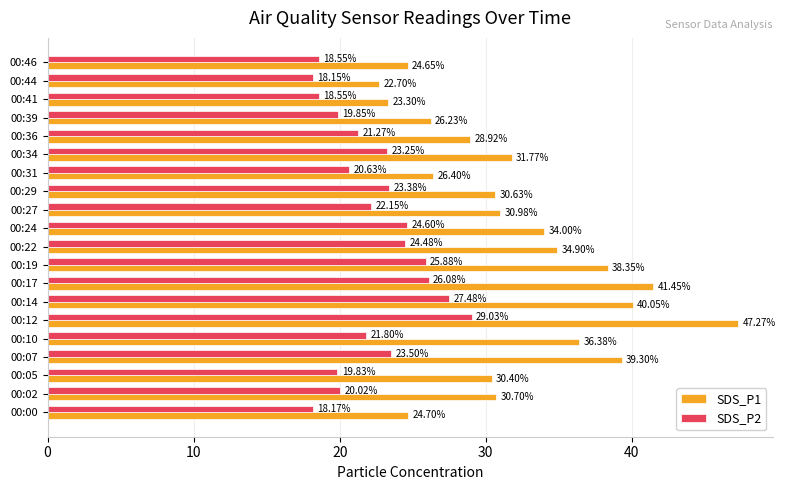

Rank the series by their maximum value, from lowest to highest.

SDS_P2, SDS_P1